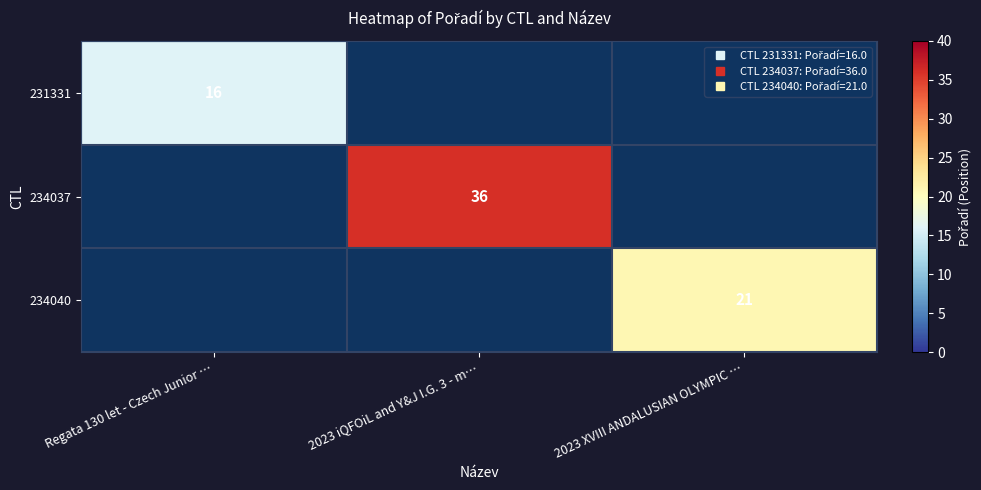

Count the number of data series in this chart.

3